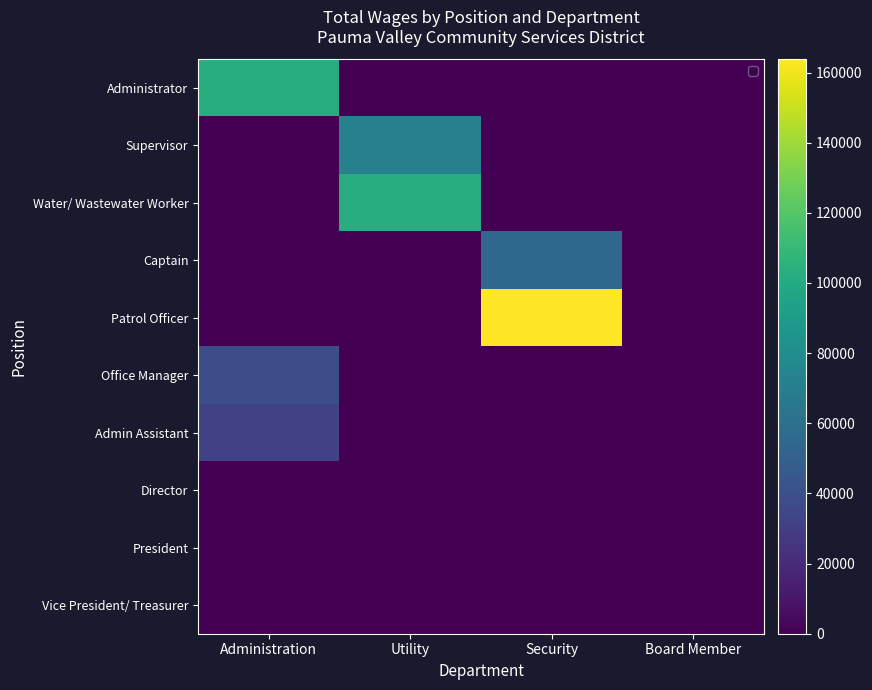

At Board Member, list the series in order from smallest to largest.

Administrator, Supervisor, Water/ Wastewater Worker, Captain, Patrol Officer, Office Manager, Admin Assistant, Director, President, Vice President/ Treasurer